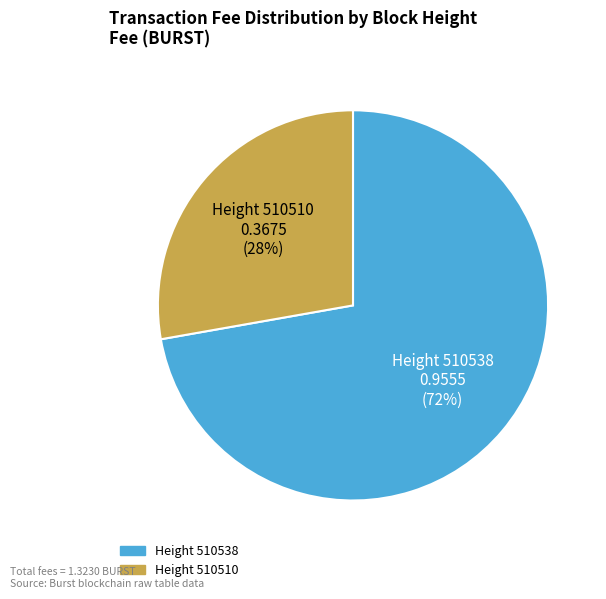

To the nearest percent, what is the average slice percentage?

50%